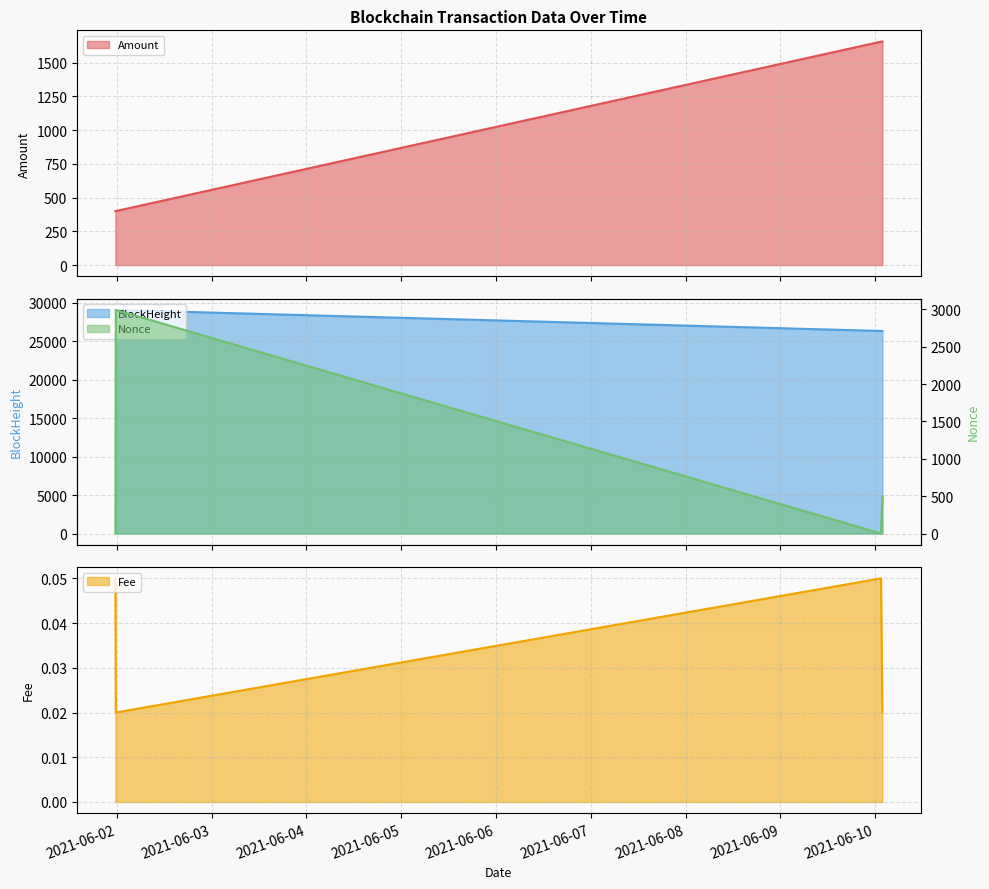

The value of Fee at 2021-06-01 23:42:00 is 0.0. True or false?

False